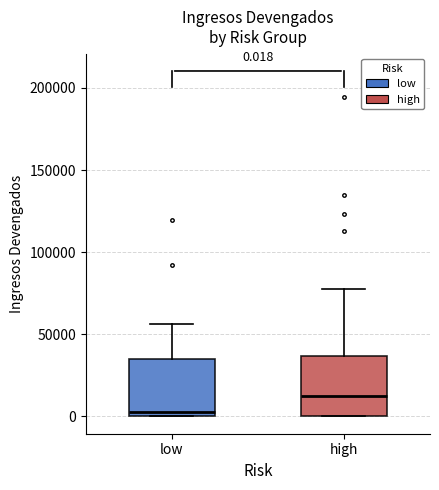

Which box has the lowest median line?

low